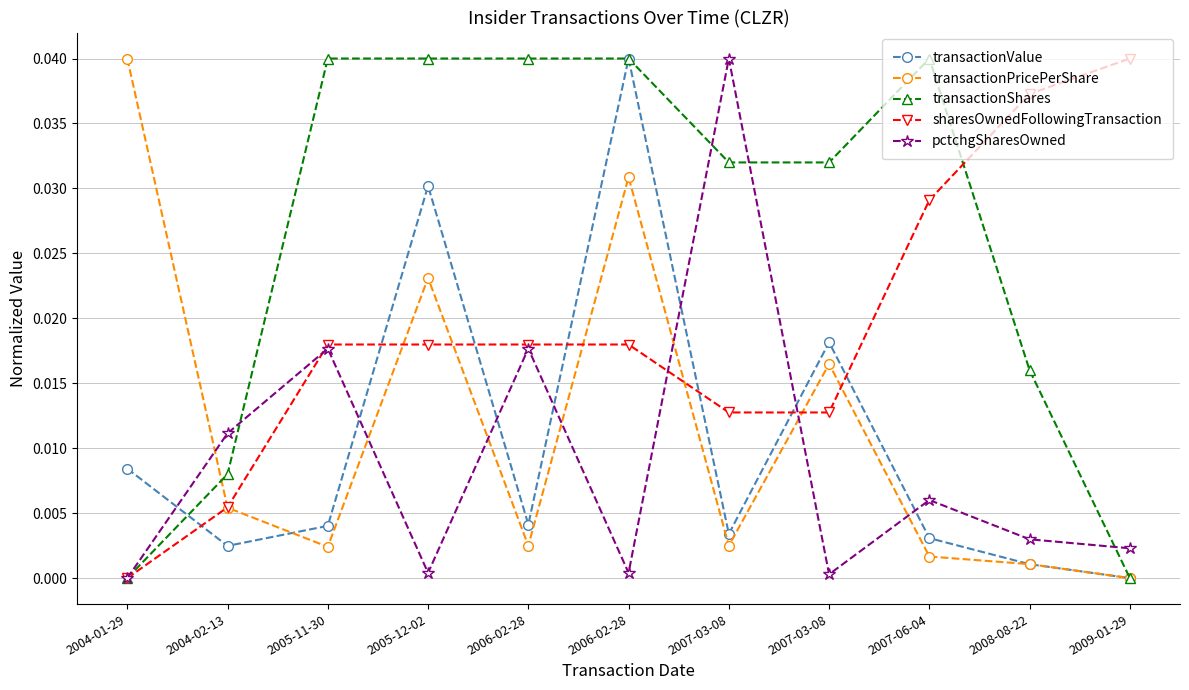

How many values in the transactionPricePerShare series exceed 0?

10